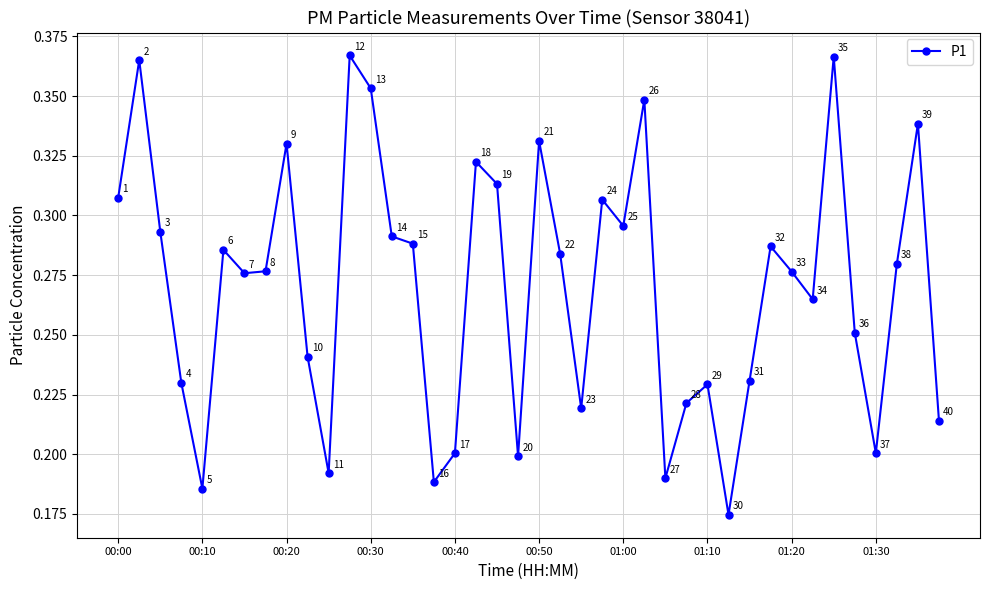

How many points are higher than both their immediate neighbors (excluding endpoints)?

12